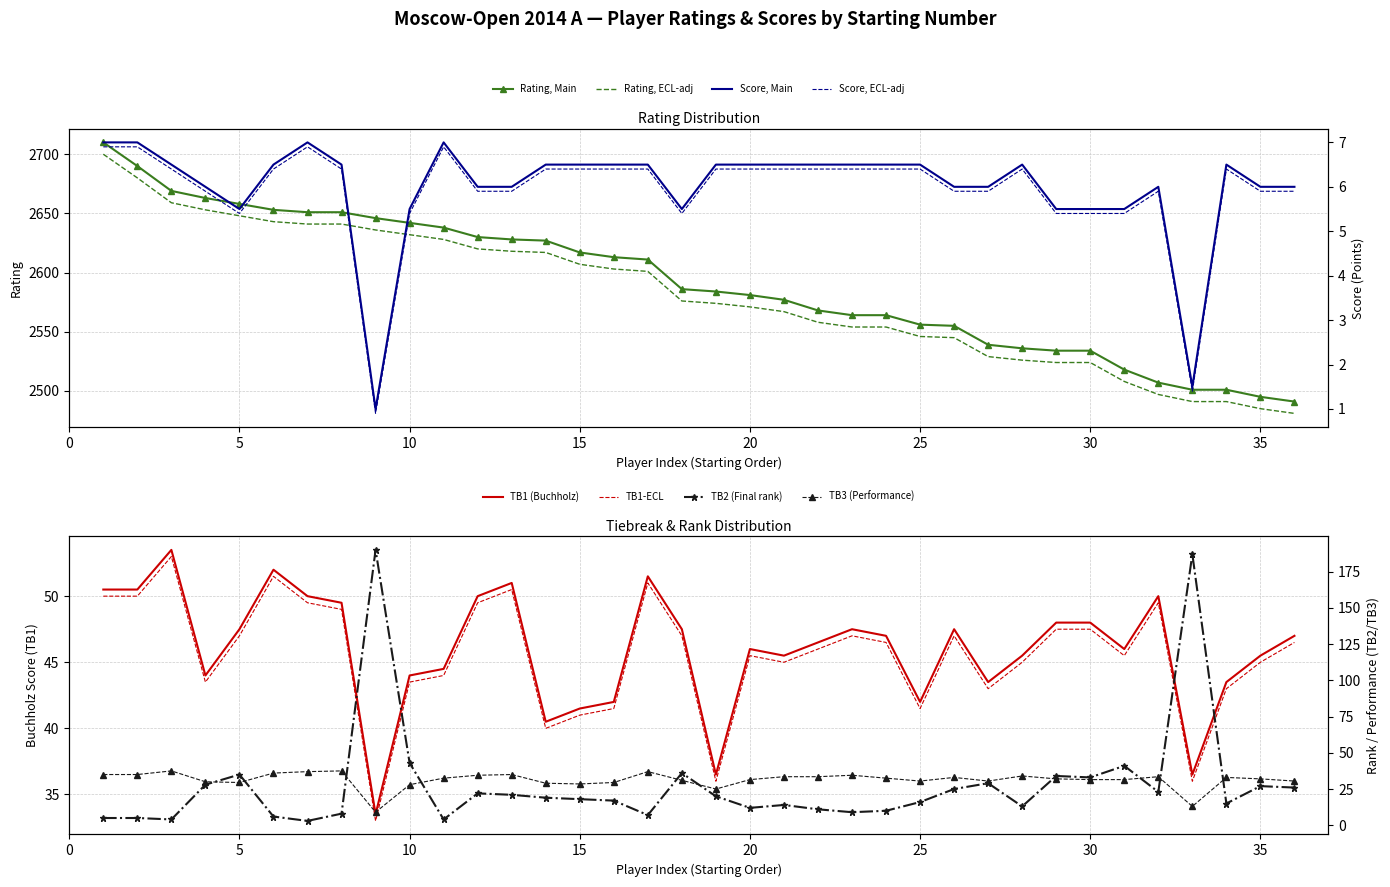

What is the lowest value of the Rating, ECL-adj series?

2481